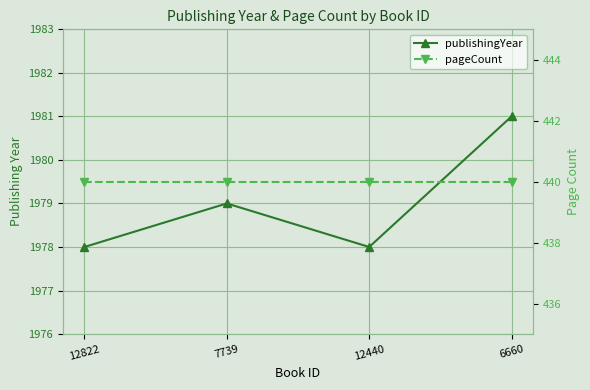

Reading left to right, extract all data points from this chart.

publishingYear: 12822=1978	7739=1979	12440=1978	6660=1981
pageCount: 12822=440	7739=440	12440=440	6660=440